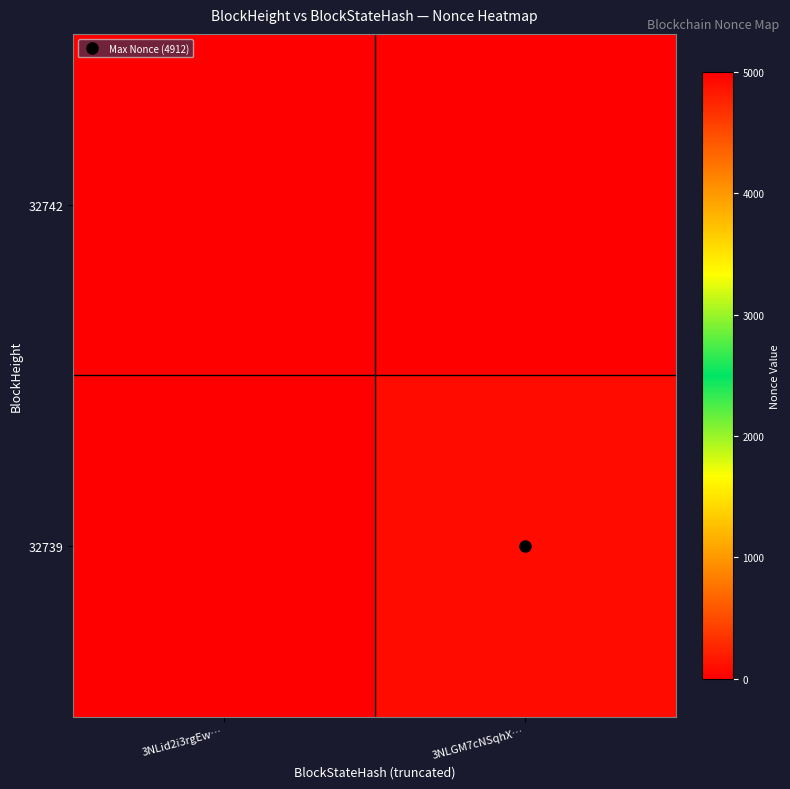

At 3NLid2i3rgEw…, list the series in order from smallest to largest.

32742, 32739